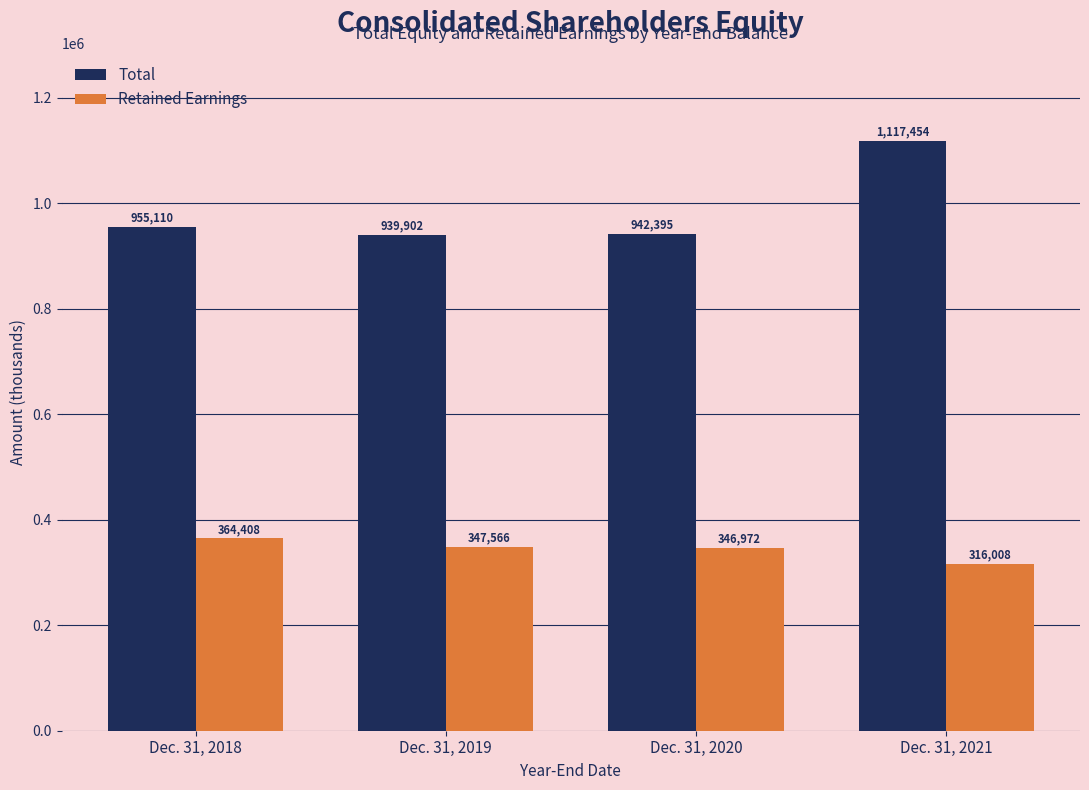

The value of Total at Dec. 31, 2019 is 1651258. True or false?

False